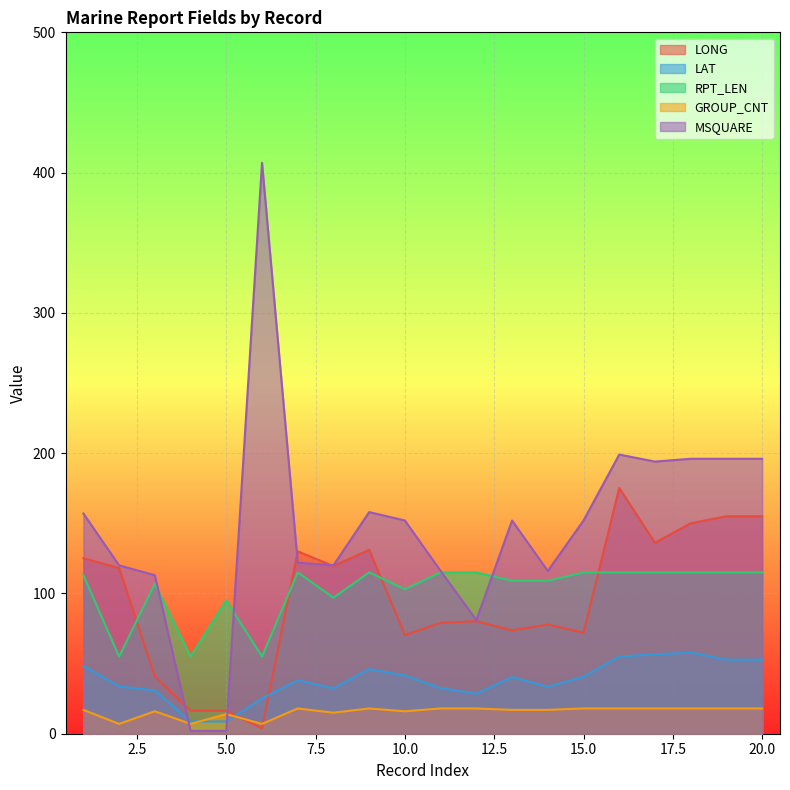

Between 18 and 3, which is larger?

18